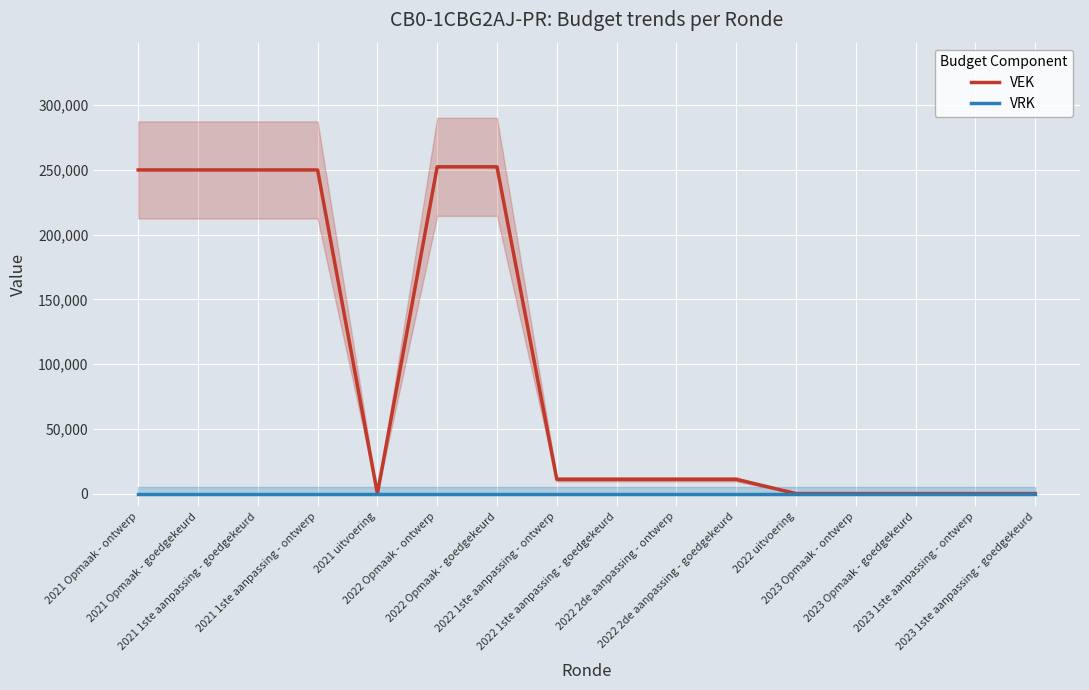

At which label is VRK closest to 0?

2021 Opmaak - ontwerp